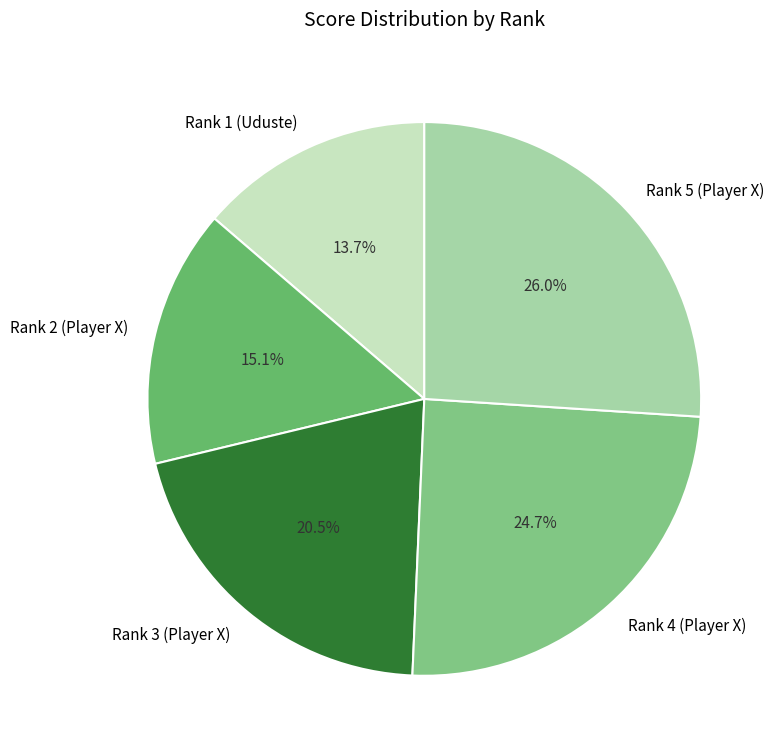

Between Rank 3 (Player X) and Rank 4 (Player X), which is larger?

Rank 4 (Player X)